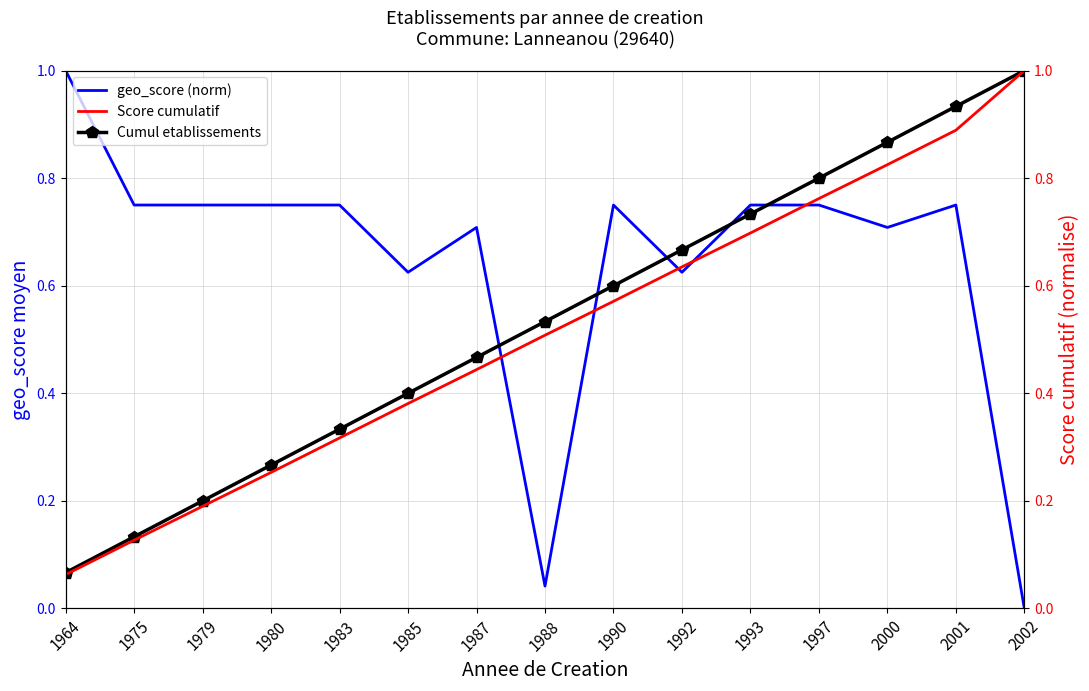

How many data points does each series have?

15